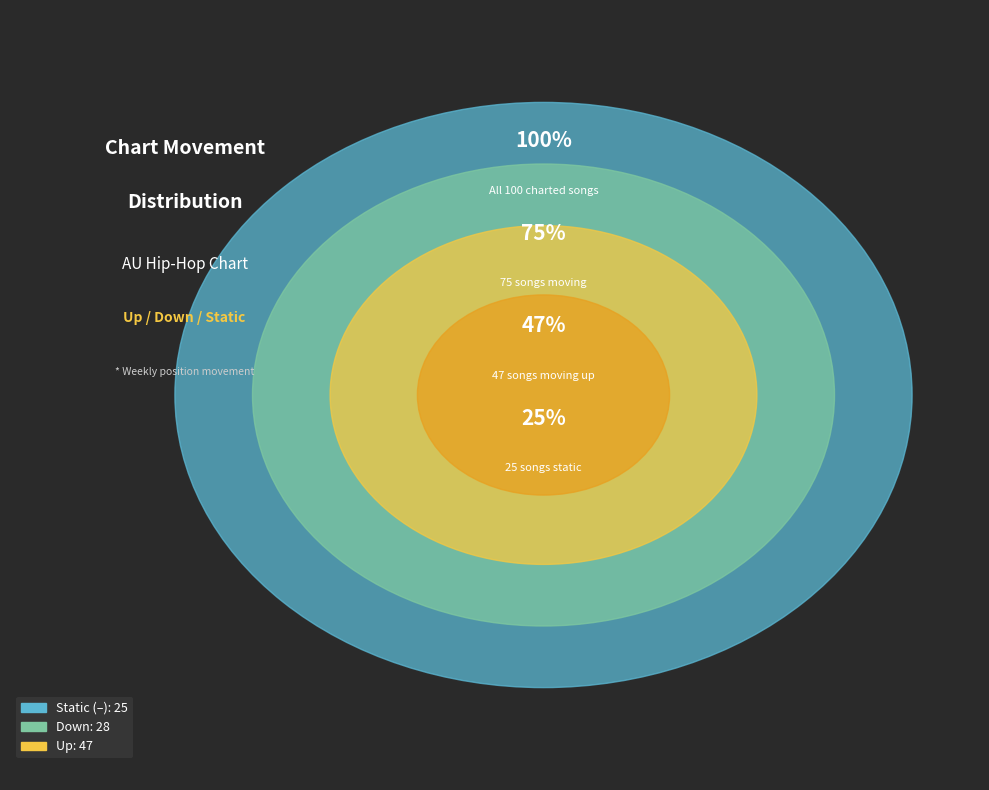

Is it true that down is 28% of the pie?

True